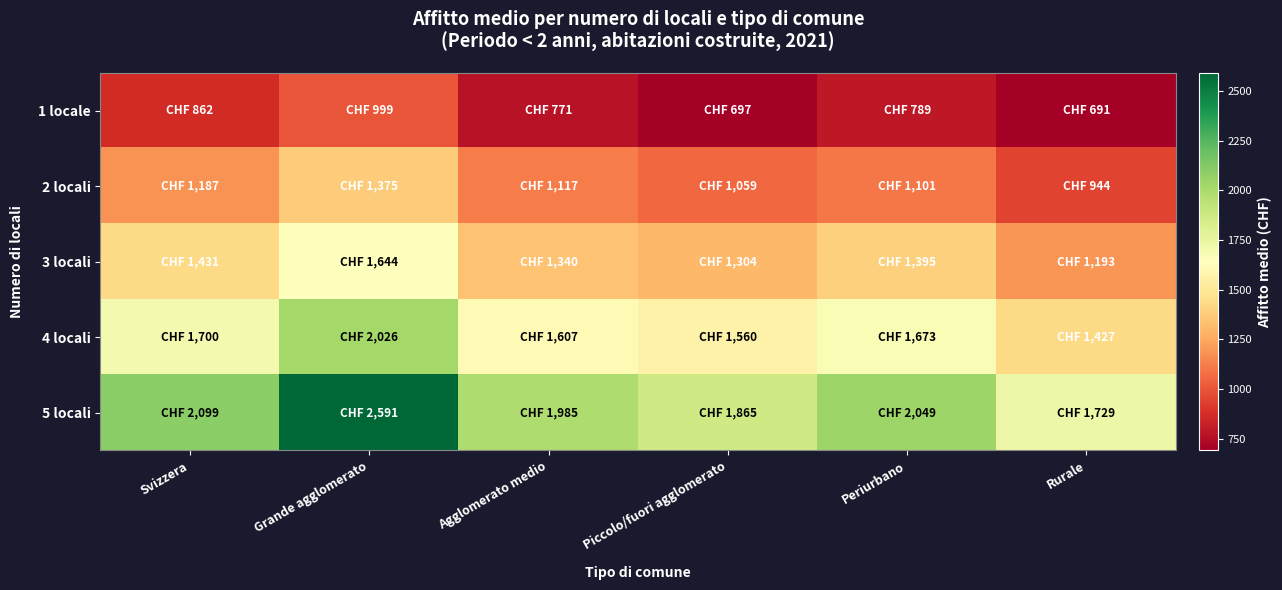

What is the total value across all series at Rurale?

5984